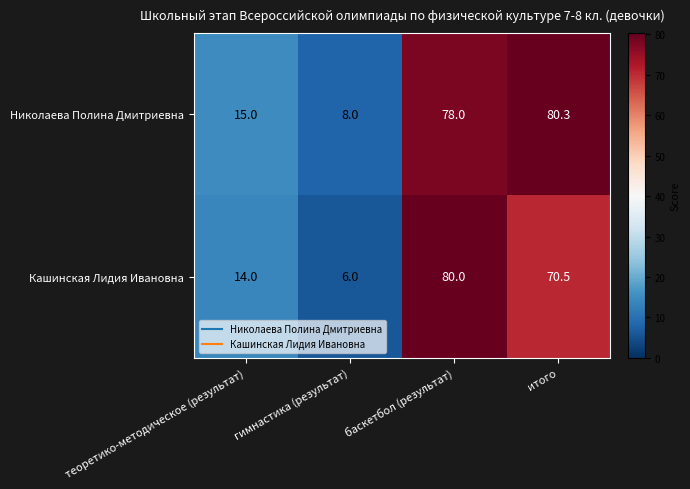

Read the Кашинская Лидия Ивановна value at теоретико-методическое (результат).

14.0